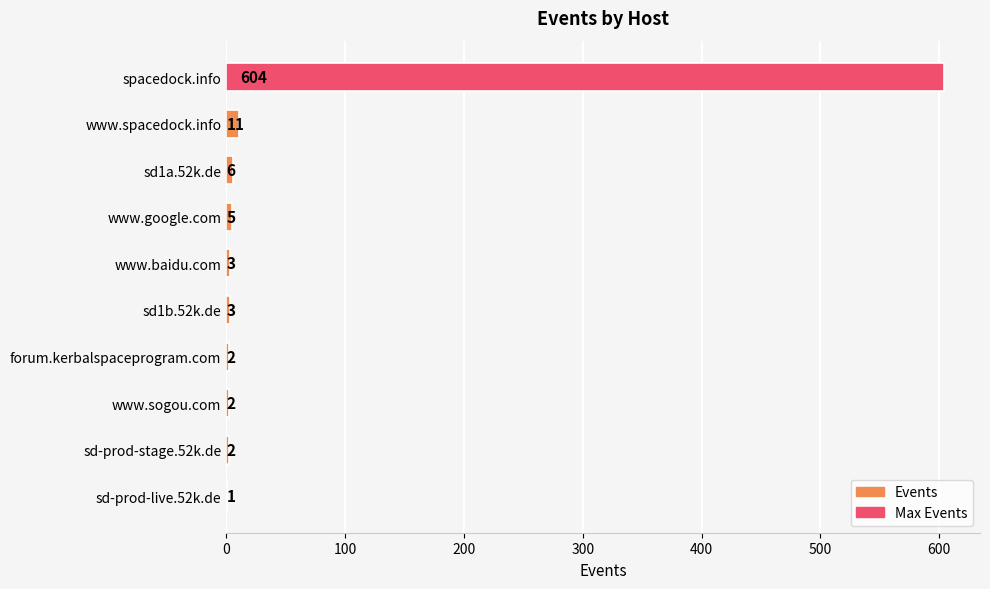

Between www.google.com and sd-prod-stage.52k.de, which is larger?

www.google.com